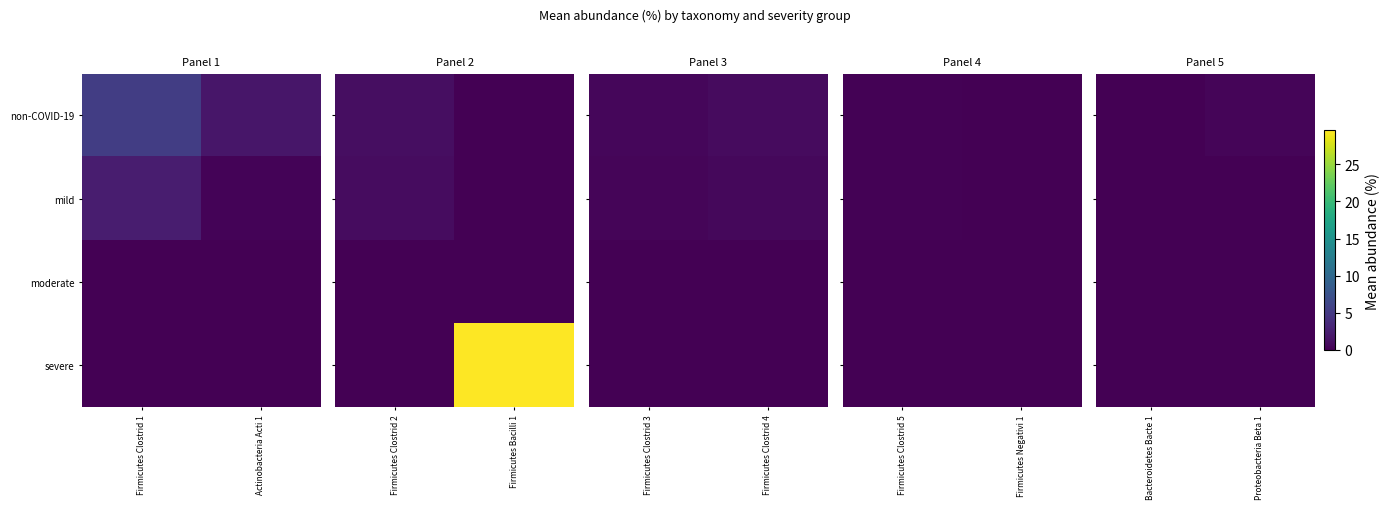

What is the difference between the non-COVID-19 values at Bacteroidetes Bacte 1 and Proteobacteria Beta 1?

0.3